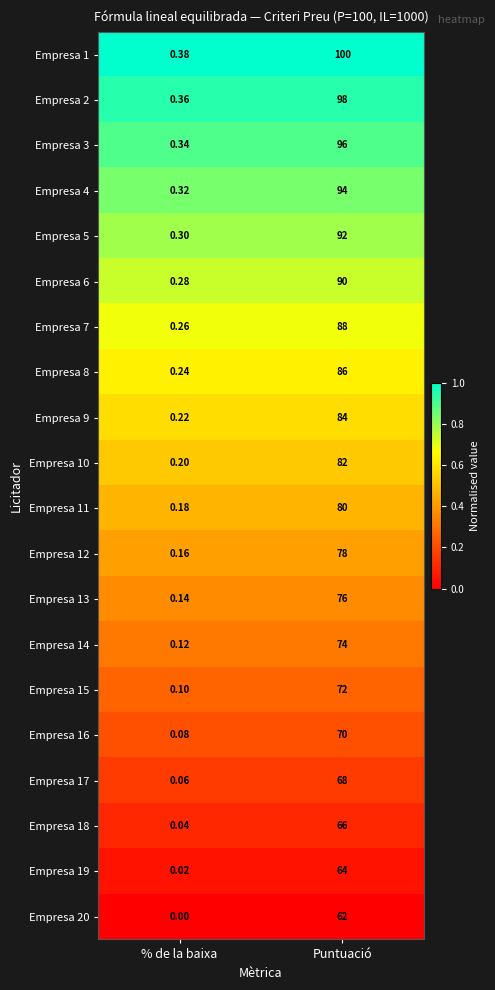

Rank the series by their maximum value, from highest to lowest.

Empresa 1, Empresa 2, Empresa 3, Empresa 4, Empresa 5, Empresa 6, Empresa 7, Empresa 8, Empresa 9, Empresa 10, Empresa 11, Empresa 12, Empresa 13, Empresa 14, Empresa 15, Empresa 16, Empresa 17, Empresa 18, Empresa 19, Empresa 20